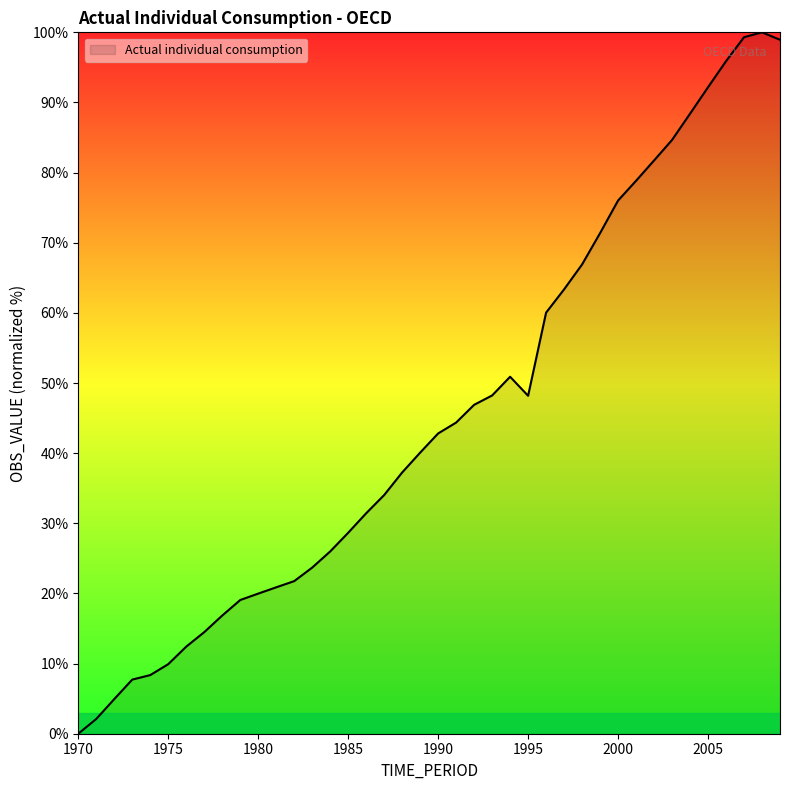

What is the difference between the maximum and minimum values?

100.0